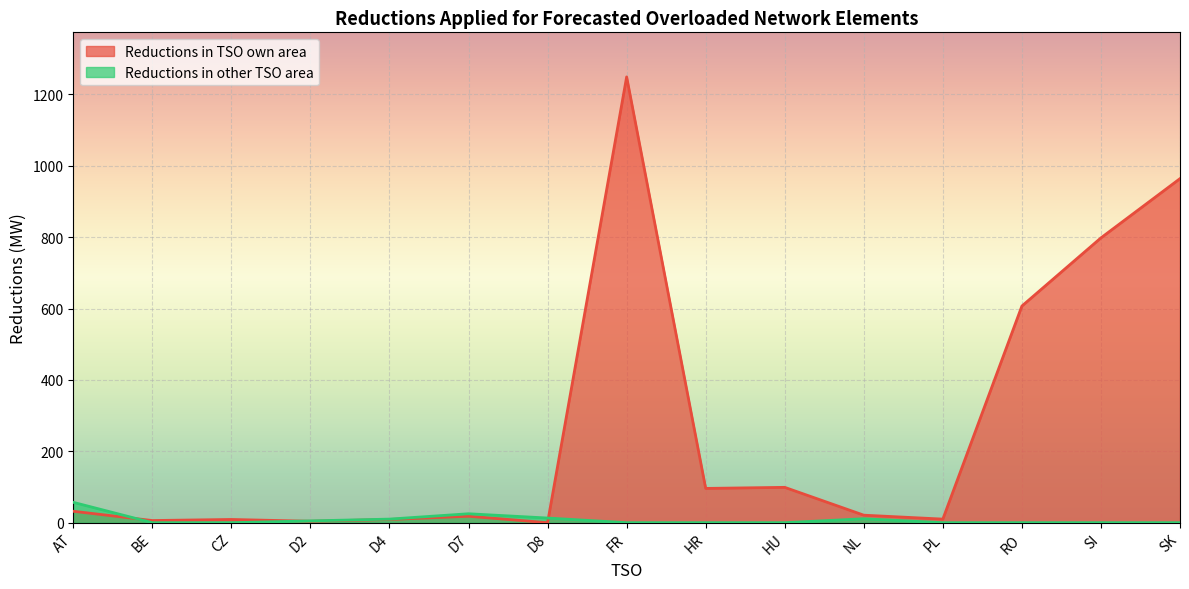

Is the value of Reductions in other TSO area at SK greater than the value of Reductions in TSO own area at HR?

No